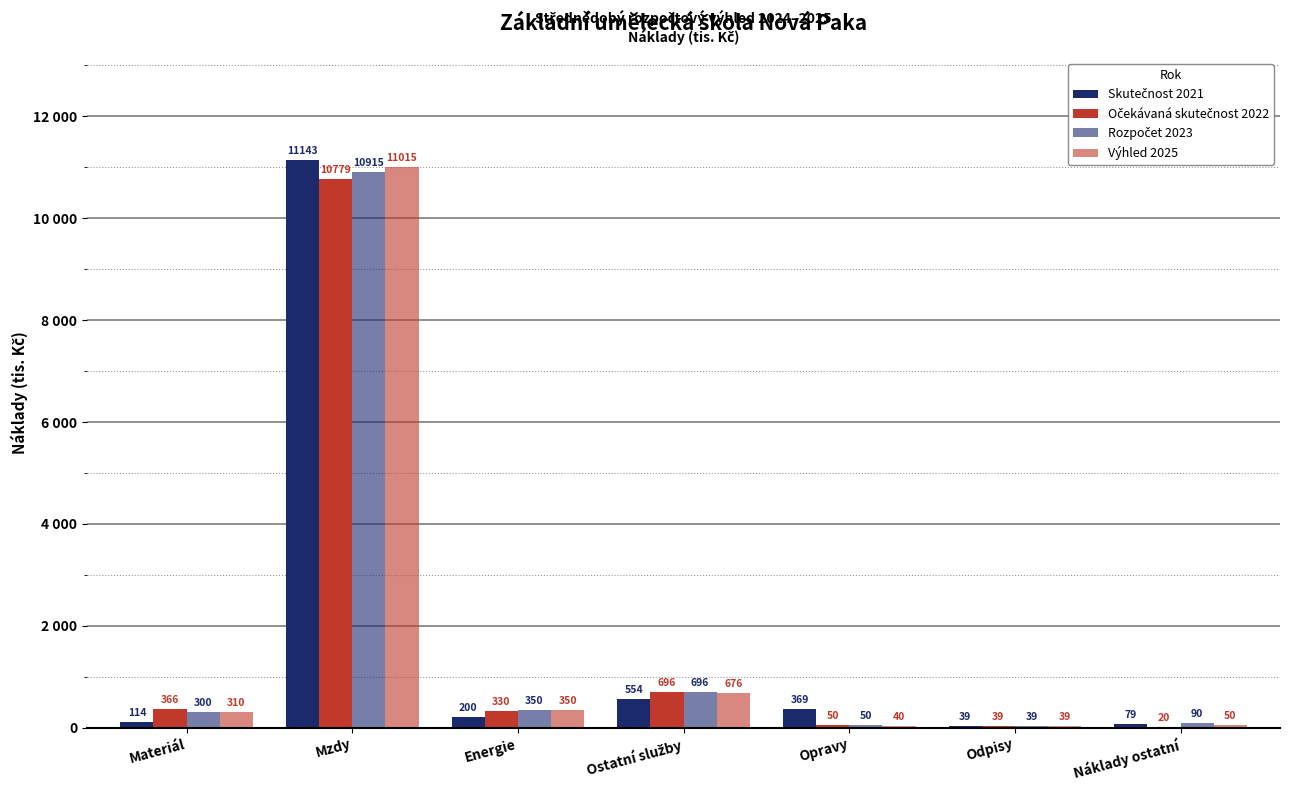

Which category has the lowest value in the Skutečnost 2021 series?

Odpisy